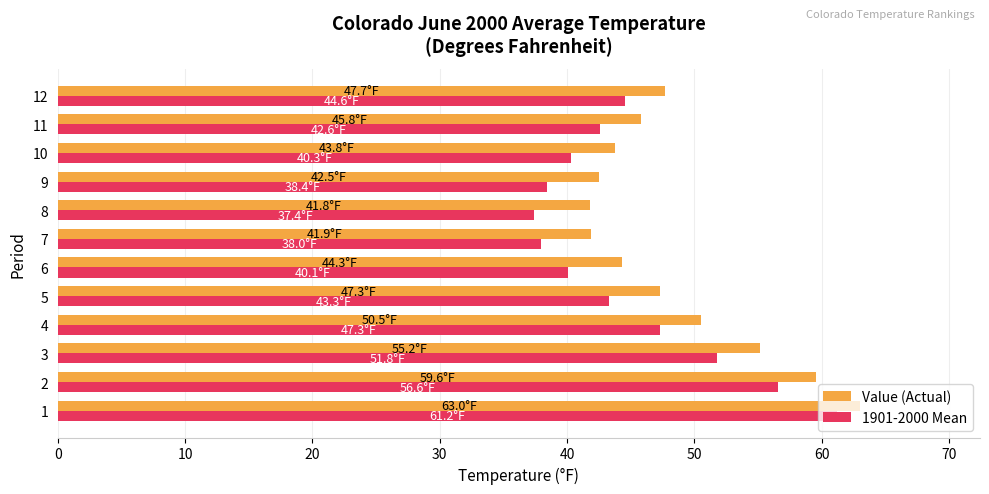

How many data points does each series have?

12